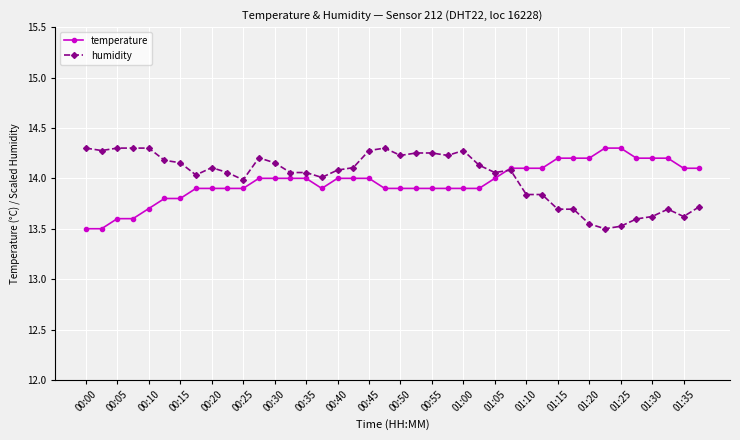

At how many categories does at least one series exceed 13?

40